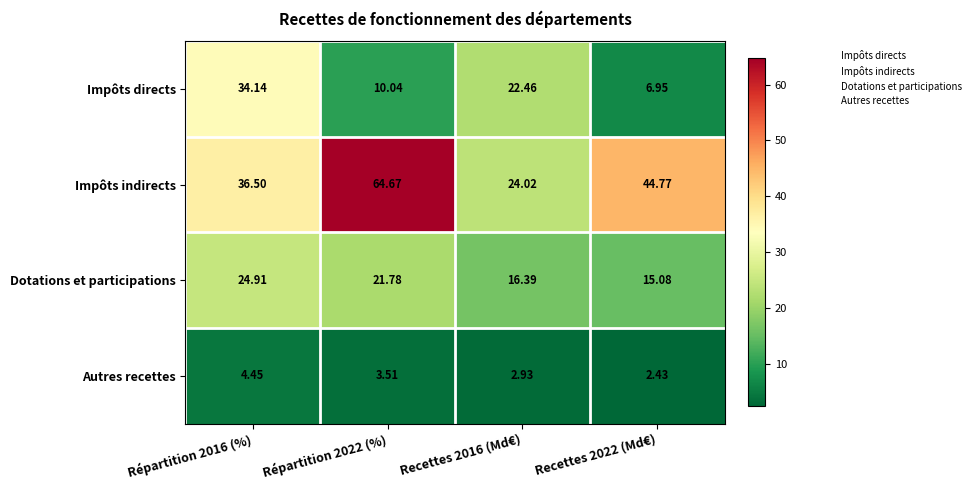

Which series has the widest spread of values?

Impôts indirects